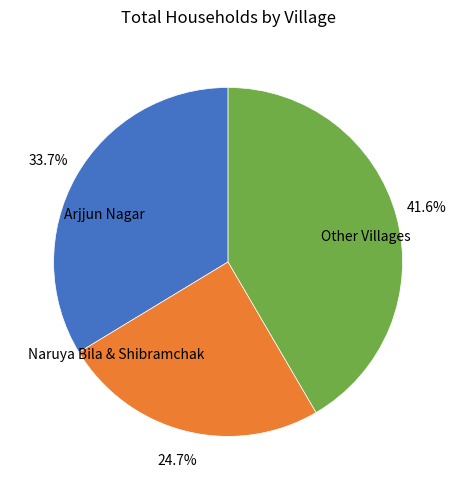

Does any single category account for the majority?

No